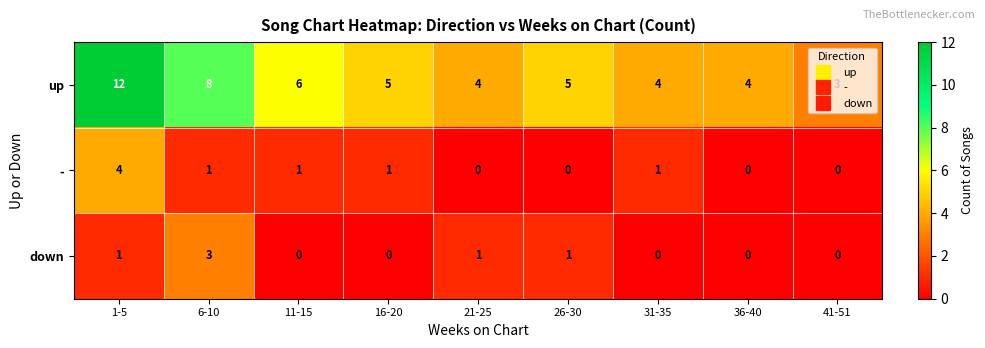

What is the difference between the second highest and minimum values in the up series?

5